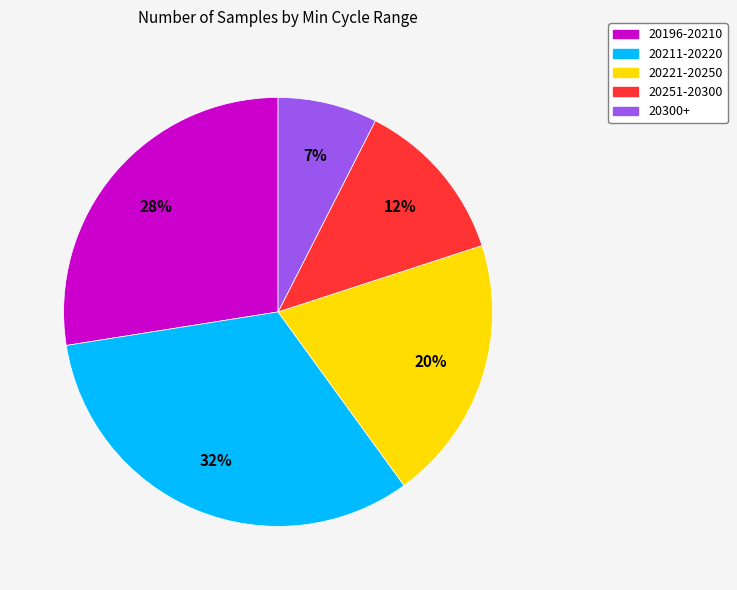

Does any single category account for the majority?

No